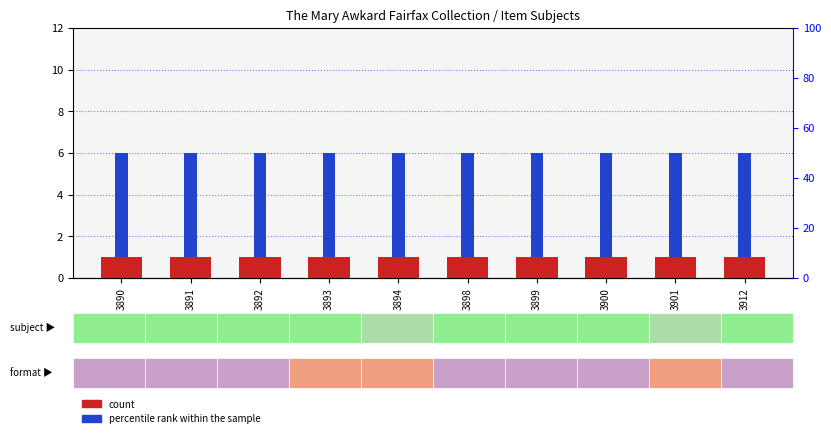

Which series has the largest total across all categories?

percentile rank within the sample